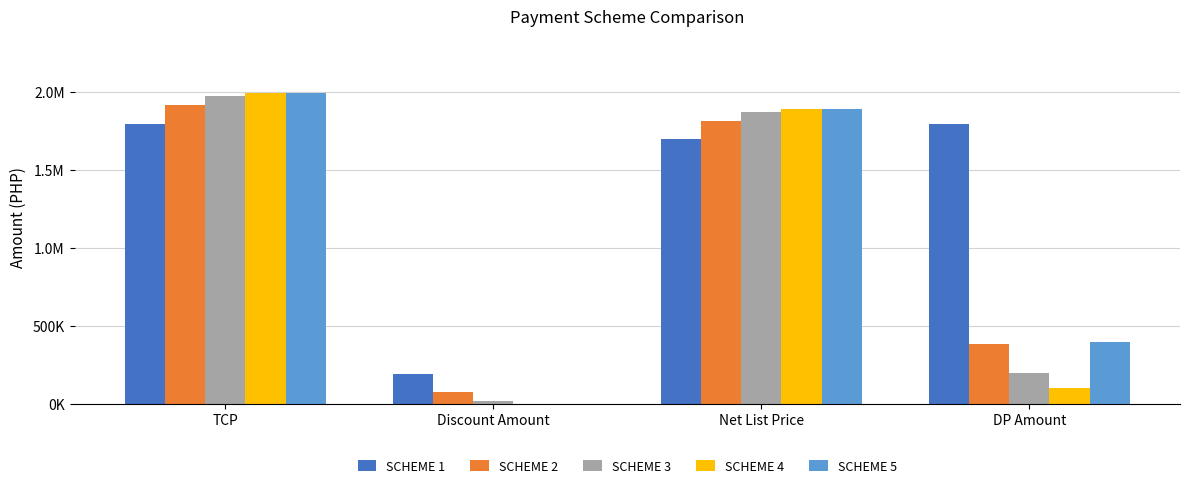

Does the chart contain stacked bars?

No